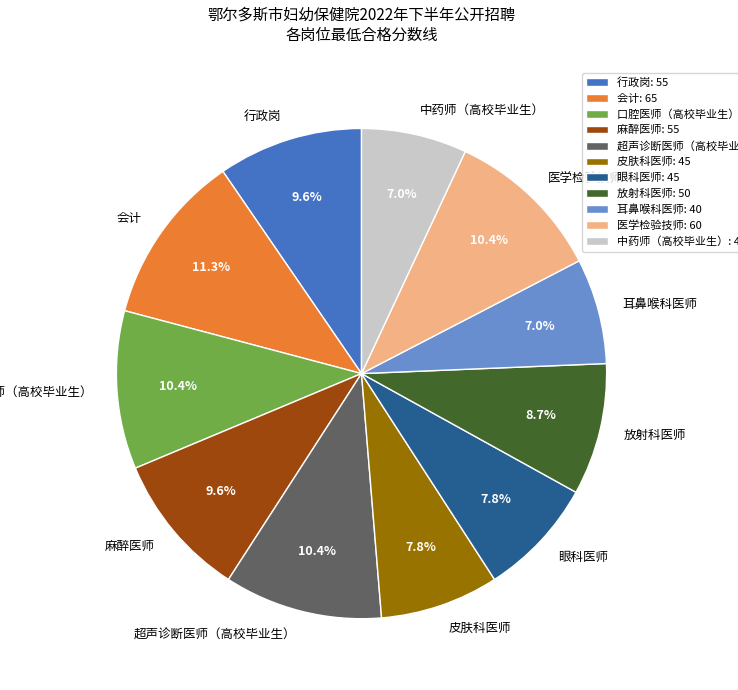

What is the total percentage of 医学检验技师 and 耳鼻喉科医师?

17.4%